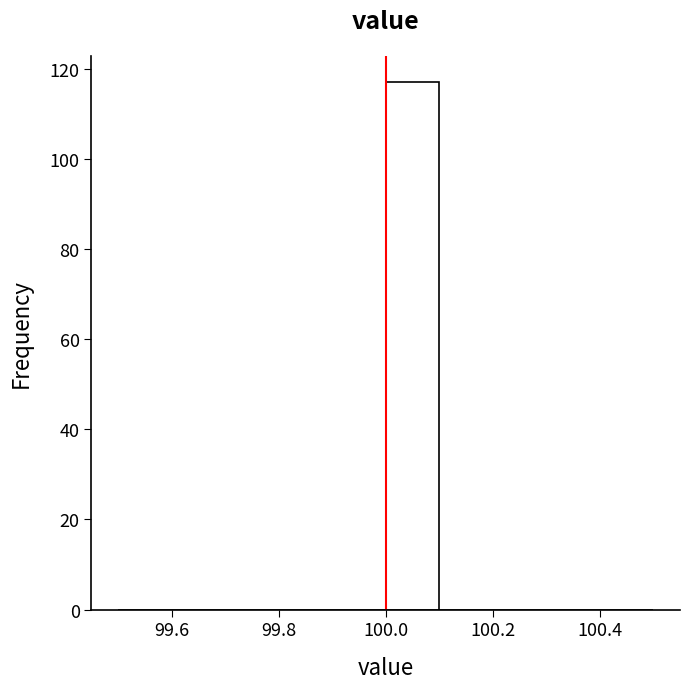

Reading left to right, transcribe this chart: for each bar, give the range it covers on the x-axis and its height. The values are not printed on the chart, so give them approximately, as read against the axis.

99.5 to 99.6: 0
99.6 to 99.7: 0
99.7 to 99.8: 0
99.8 to 99.9: 0
99.9 to 100.0: 0
100.0 to 100.1: 118
100.1 to 100.2: 0
100.2 to 100.3: 0
100.3 to 100.4: 0
100.4 to 100.5: 0